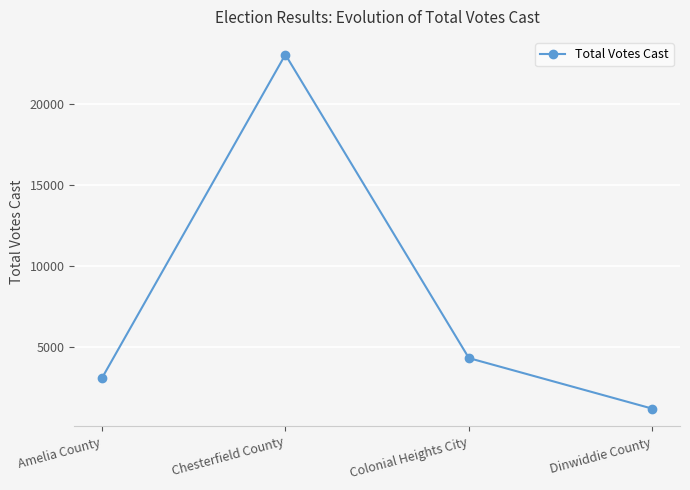

What is the smallest value displayed?

1177